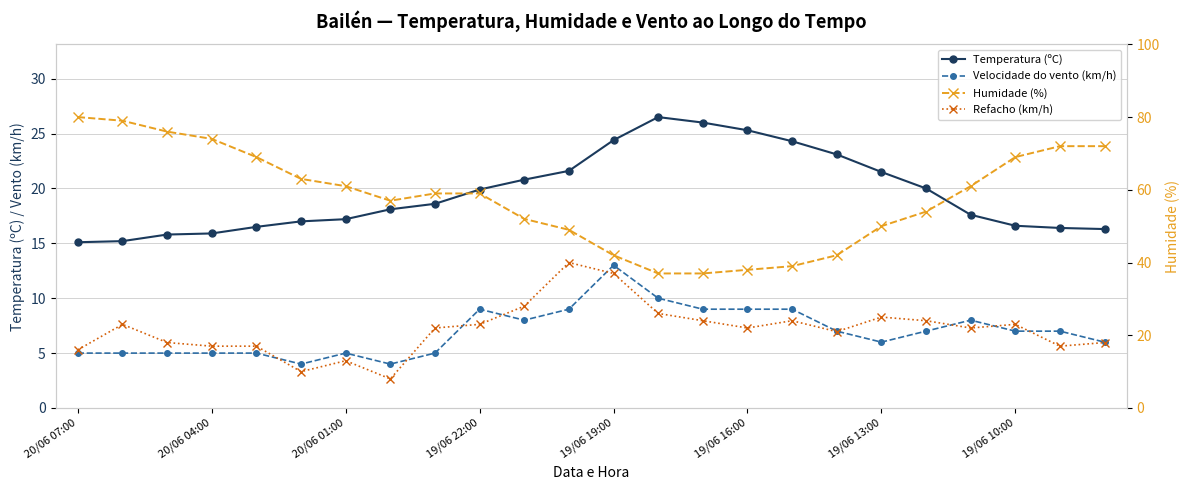

Where is Temperatura (ºC) nearest to the value 20?

19